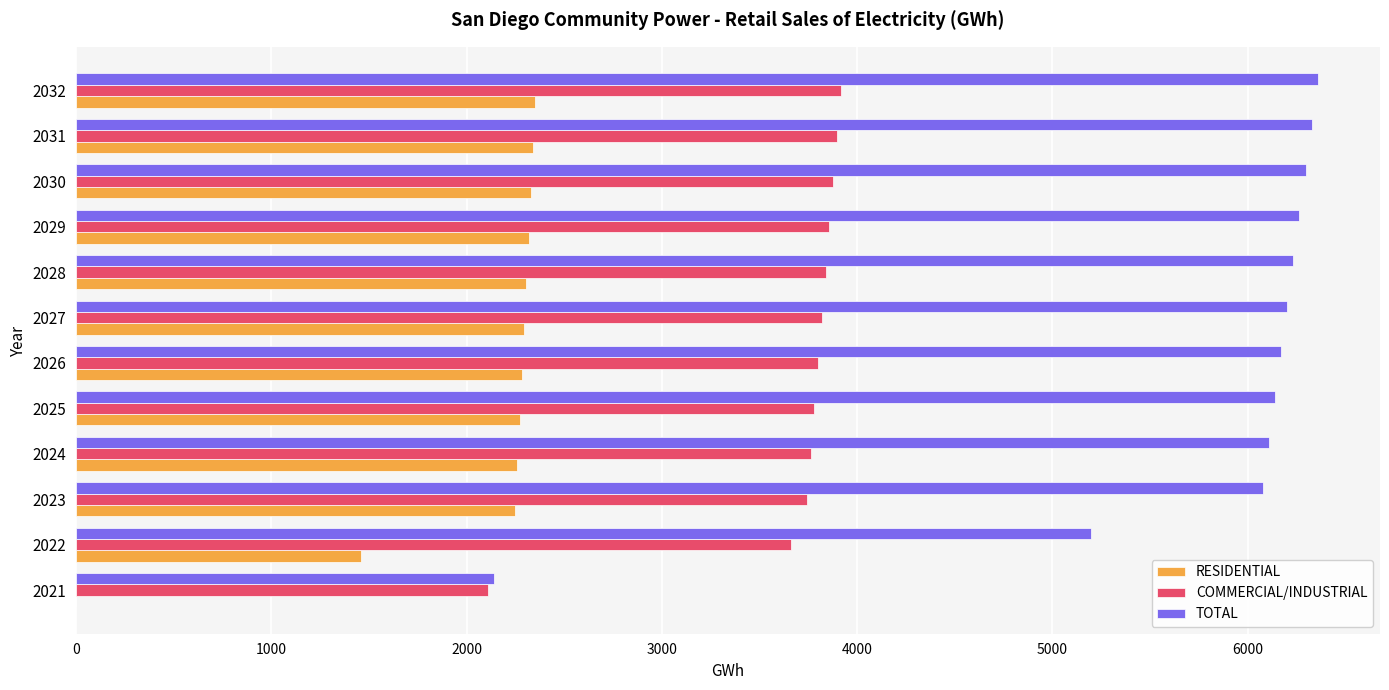

What is the sum of all COMMERCIAL/INDUSTRIAL values?

44058.4